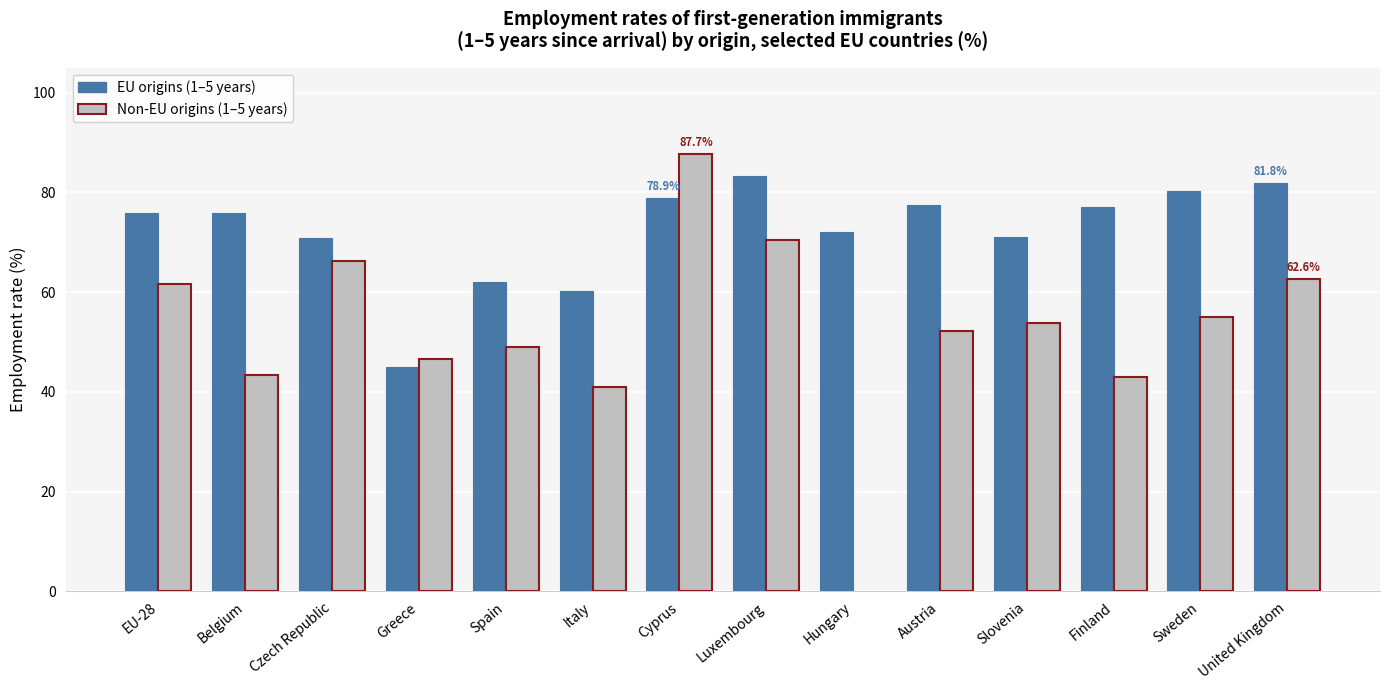

How many distinct data groups are displayed?

2